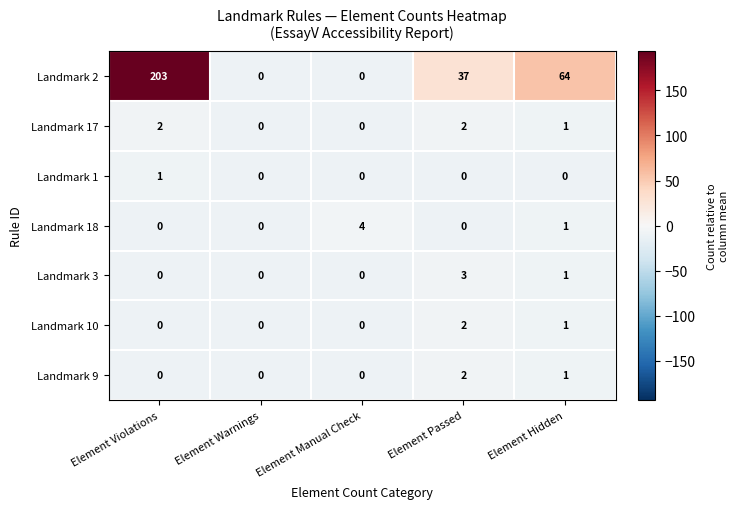

What is the sum of all Landmark 3 values?

4